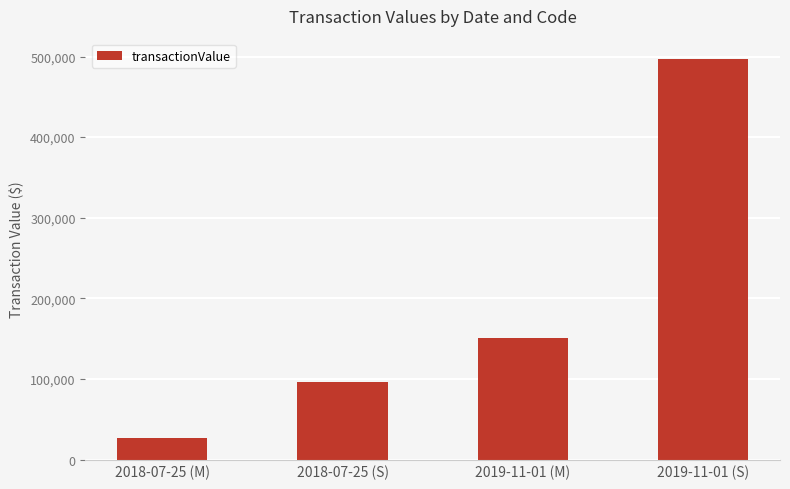

What is the change in value from 2018-07-25 (M) to 2019-11-01 (M)?

+124530